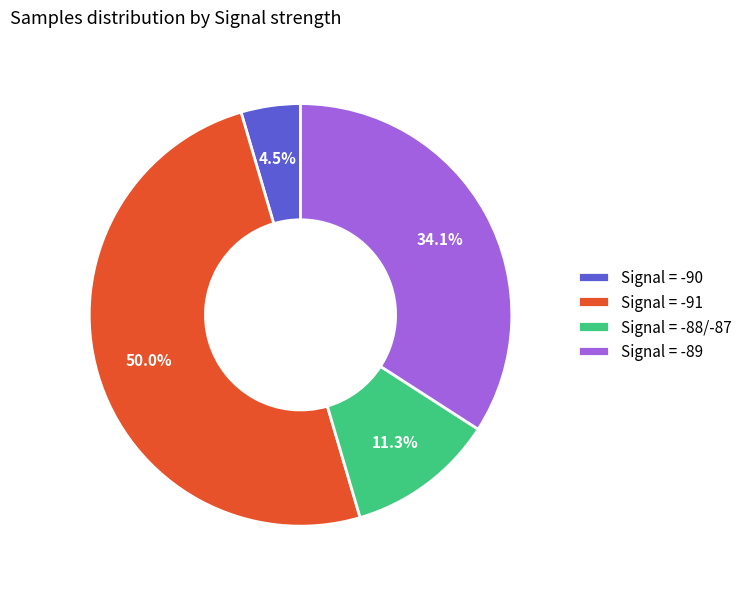

How many slices are in this pie chart?

4